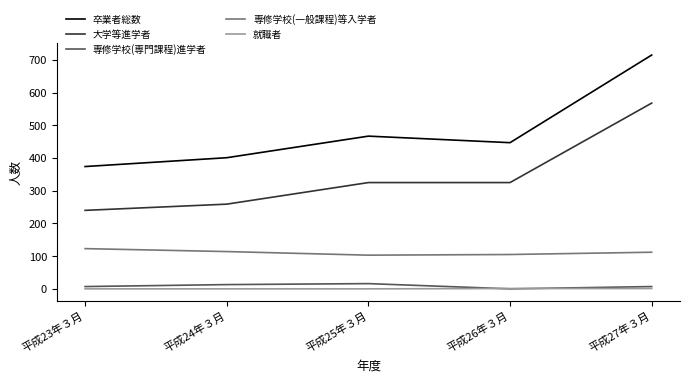

What is the greatest value displayed?

715